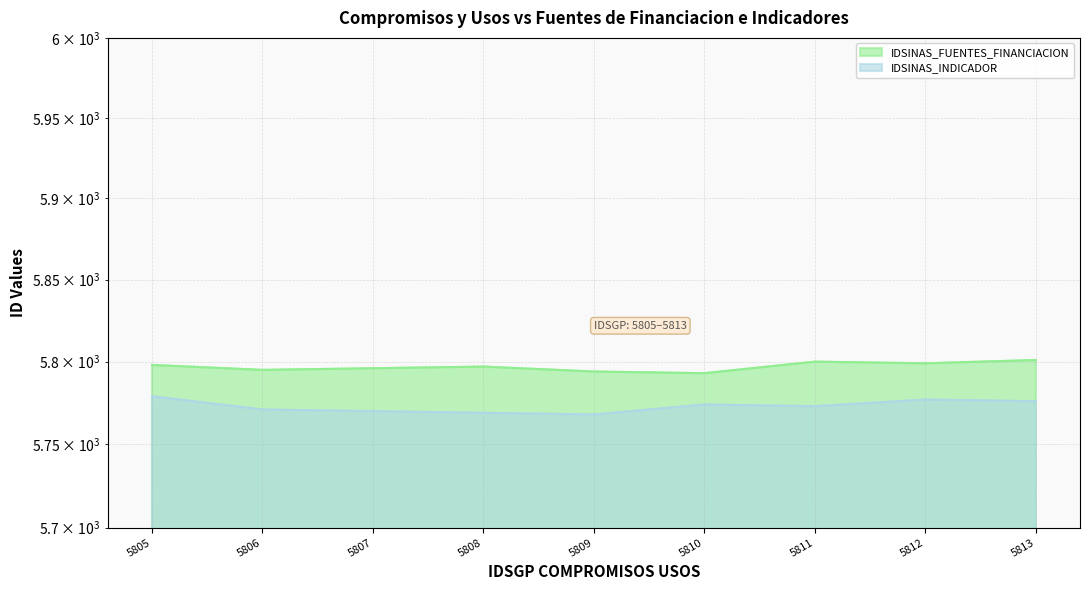

In IDSINAS_FUENTES_FINANCIACION, how many points are lower than both neighbors (excluding endpoints)?

3